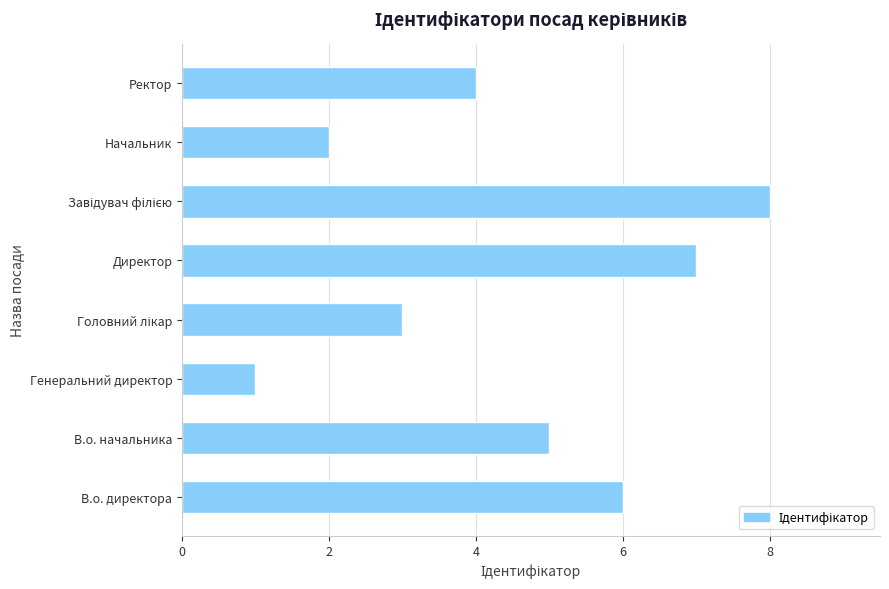

What is the greatest value displayed?

8